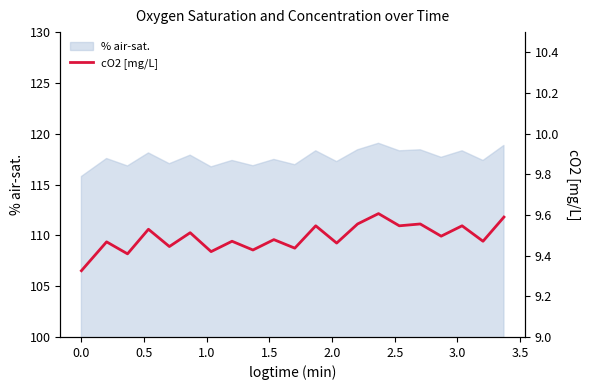

Which has a higher value, 3.0 or −0.5?

3.0